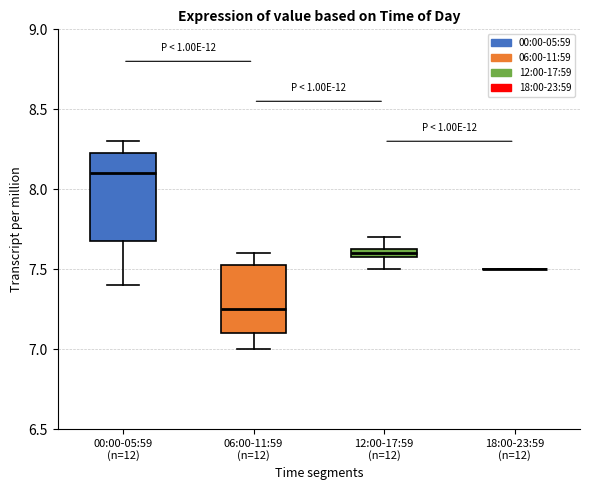

Which box is the tallest, from its lower edge to its upper edge?

00:00-05:59 (n=12)